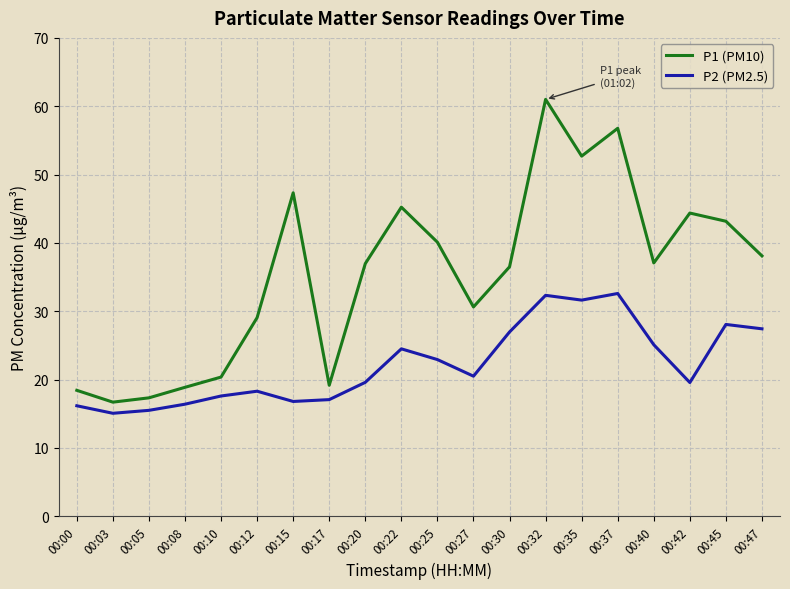

Is the value of P1 (PM10) at 00:45 greater than the value of P2 (PM2.5) at 00:00?

Yes